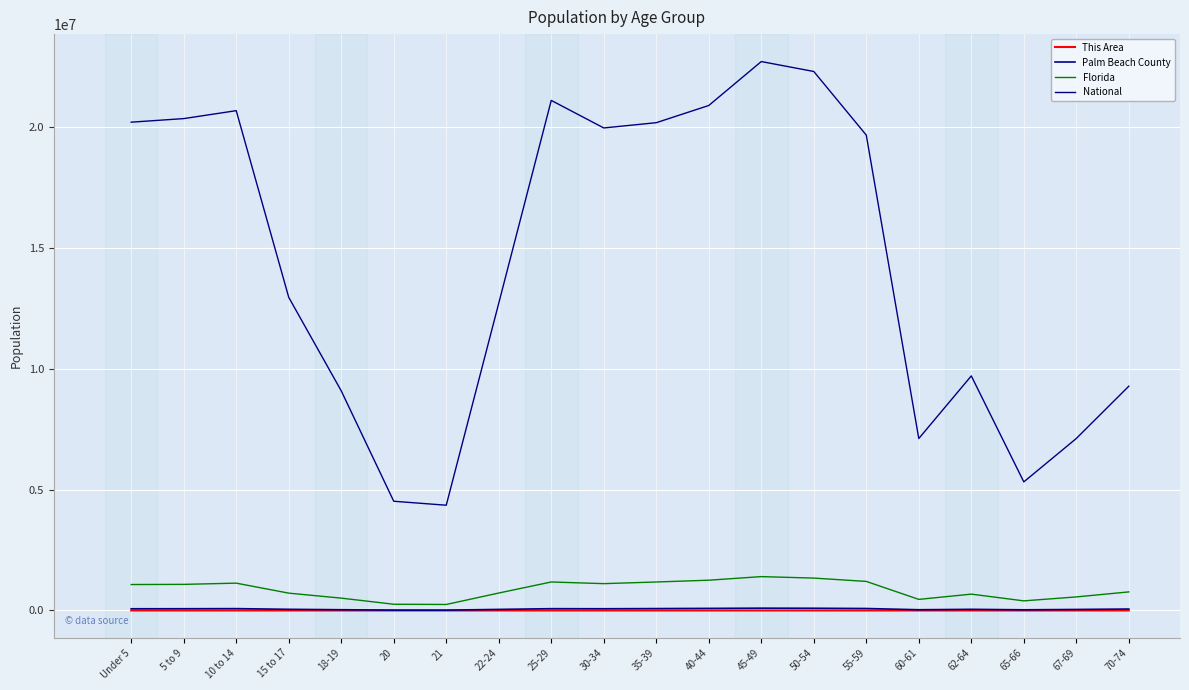

How many values in the Palm Beach County series are below 70852?

10